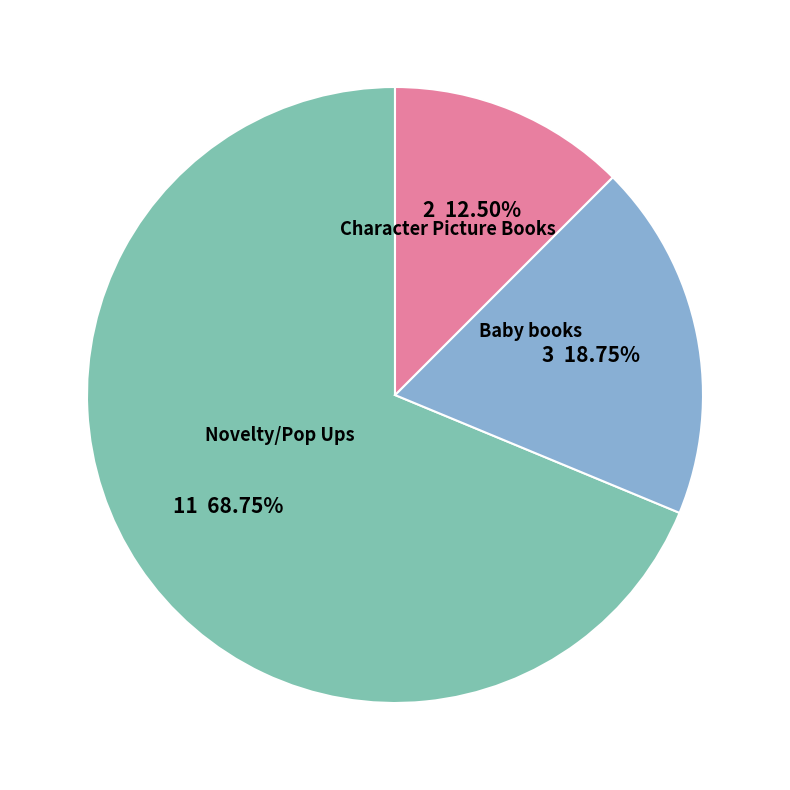

Does any single category account for the majority?

Yes